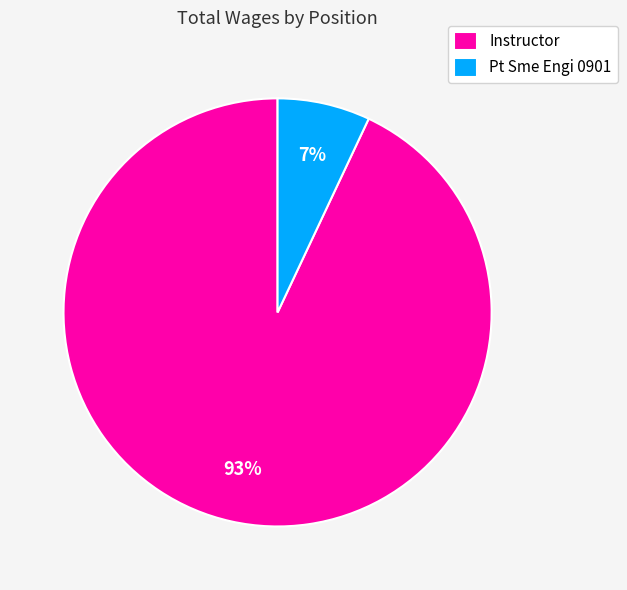

The Pt Sme Engi 0901 slice represents 15% of the pie. True or false?

False